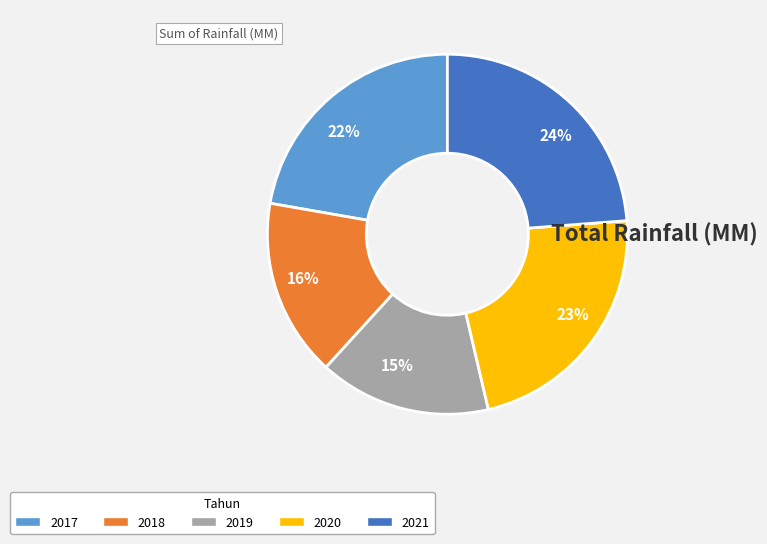

Does 24% account for over 50% of the chart?

No